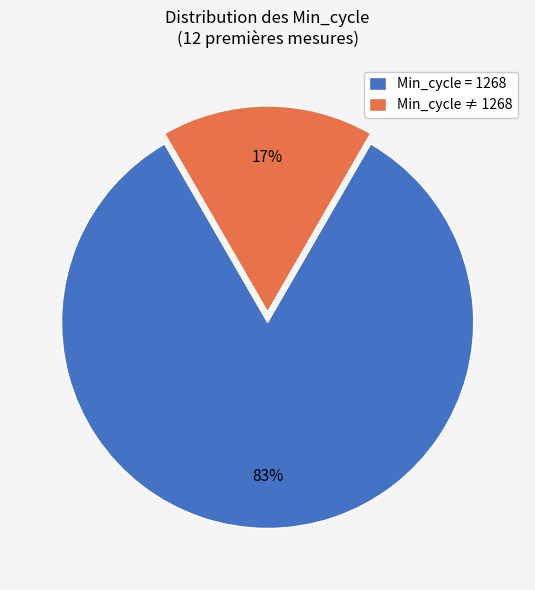

Between Min_cycle = 1268 and Min_cycle ≠ 1268, which is larger?

Min_cycle = 1268